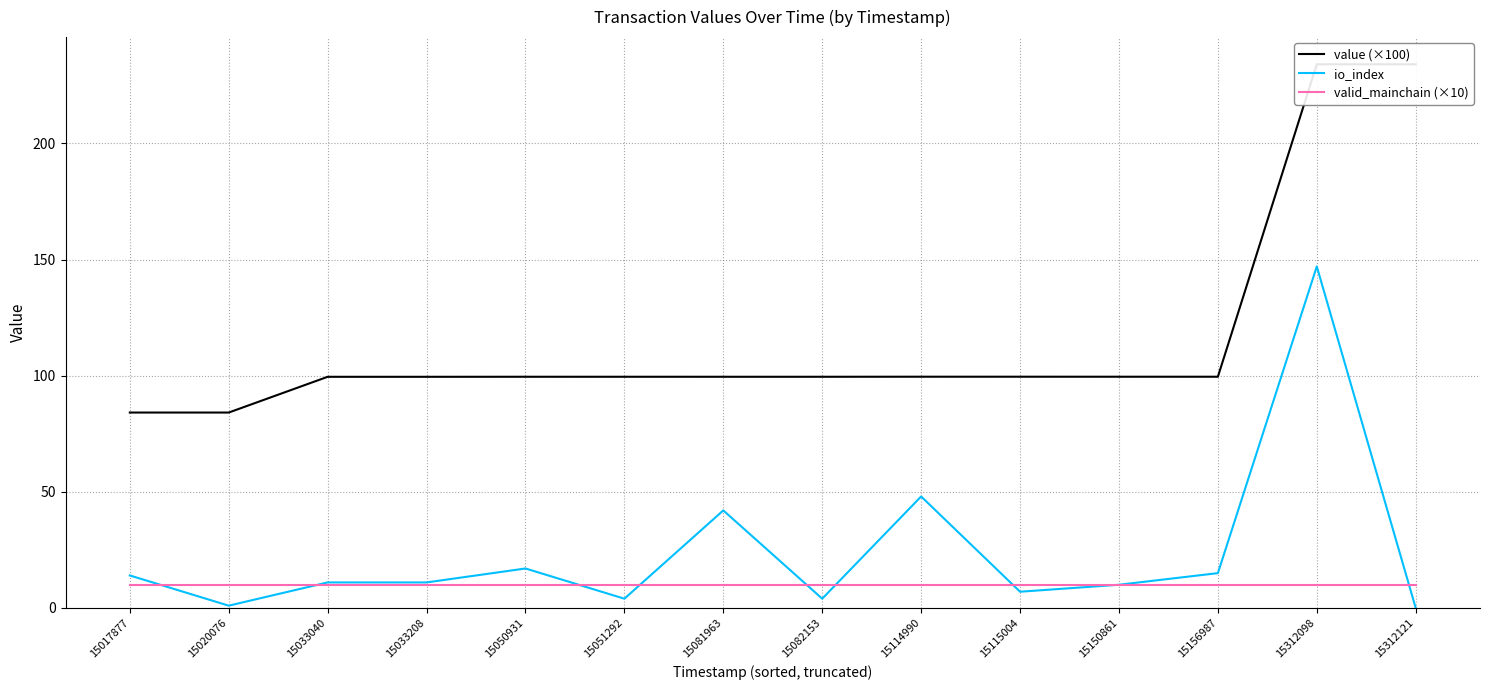

Between 15017877 and 15050931, which is larger?

15050931